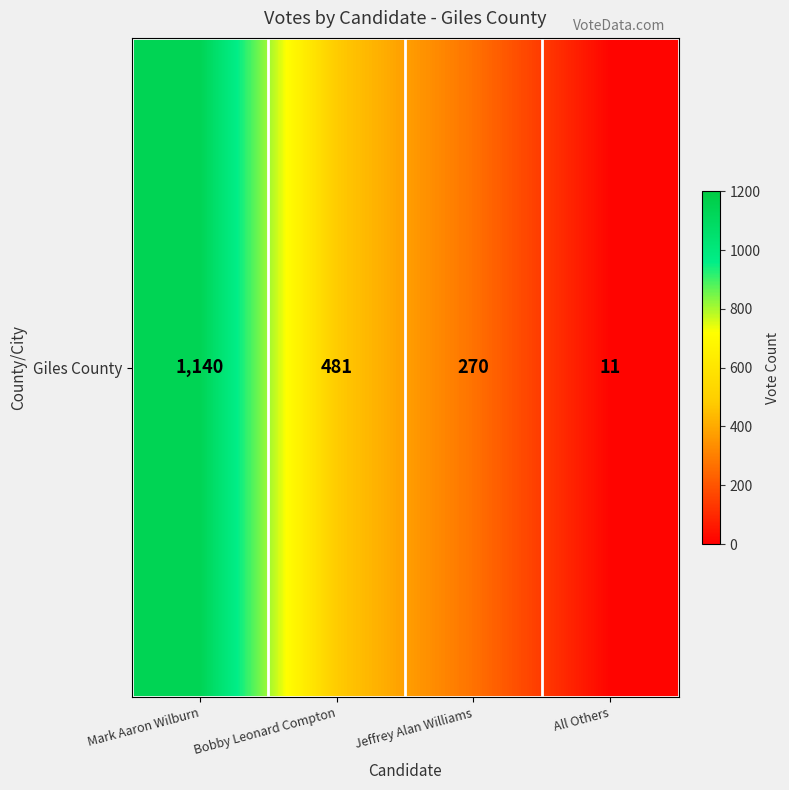

Reading left to right, transcribe all the data shown in this chart.

1140	481	270	11